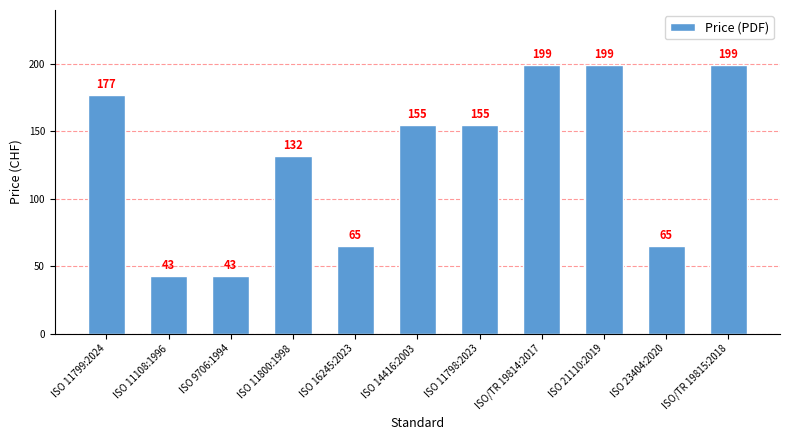

Count the number of categories in the chart.

11